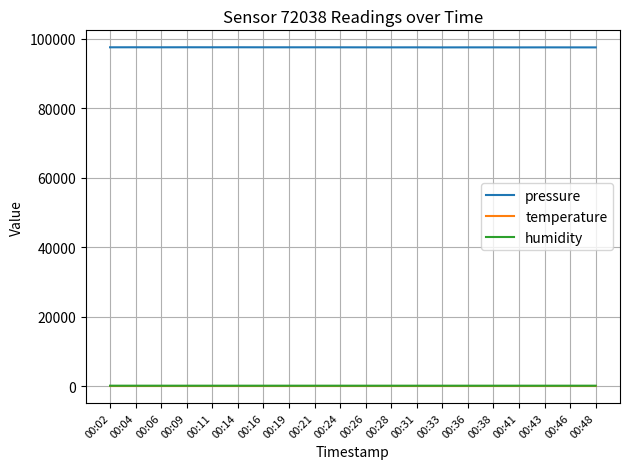

Which series has the widest spread of values?

pressure